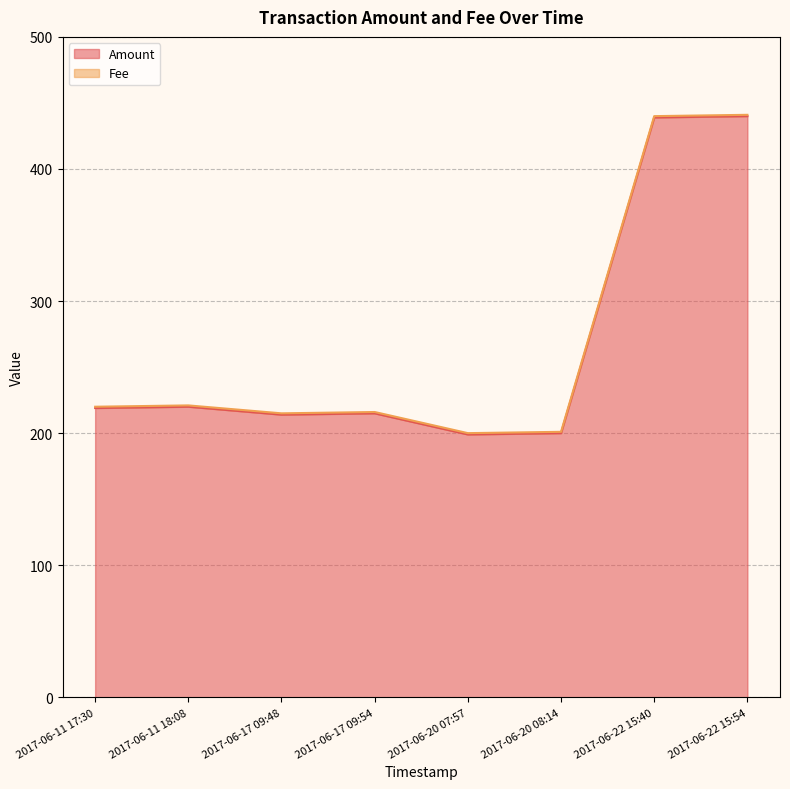

True or false: the data has more than 0 interior local peaks.

True